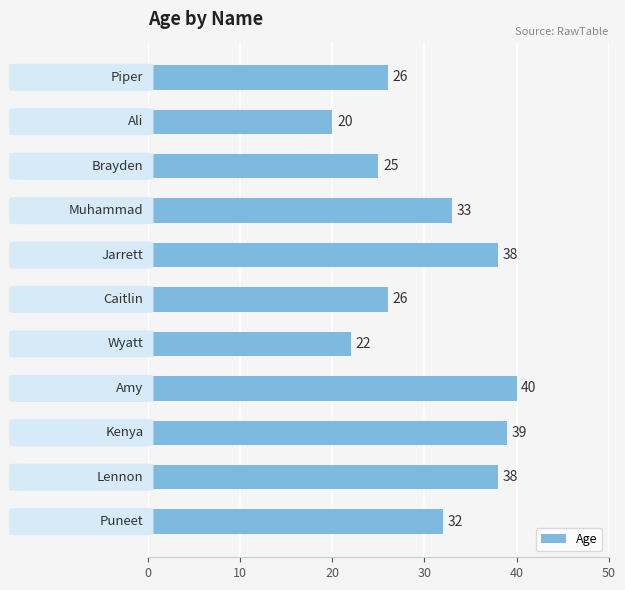

What is the average value?

31